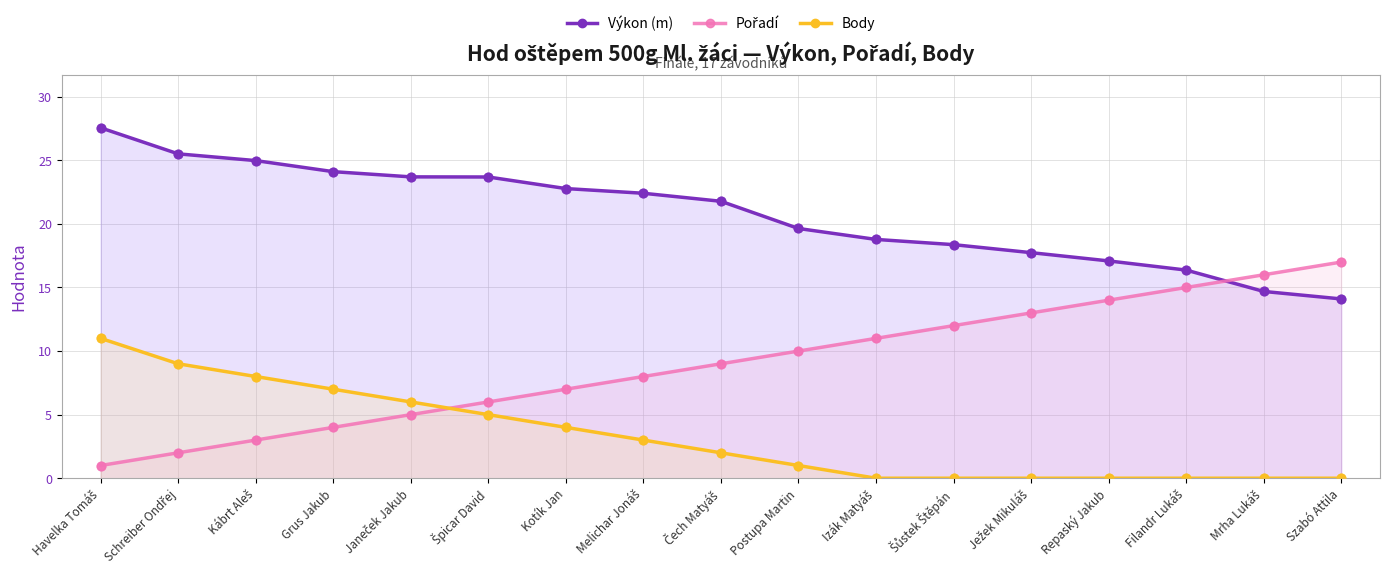

Which series reaches the maximum Y coordinate?

Výkon (m)